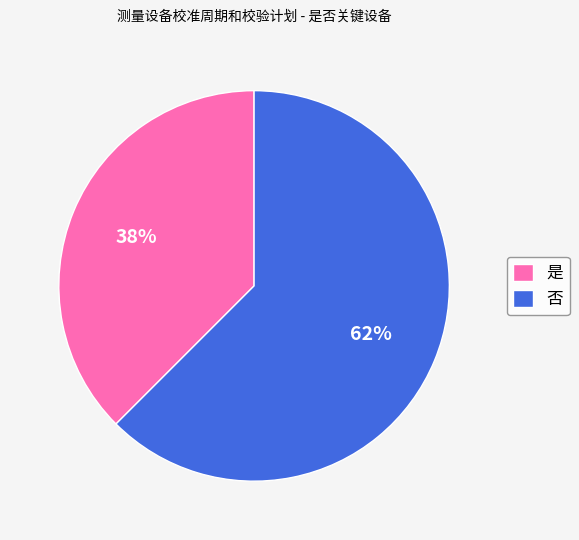

Between 是 and 否, which is larger?

否